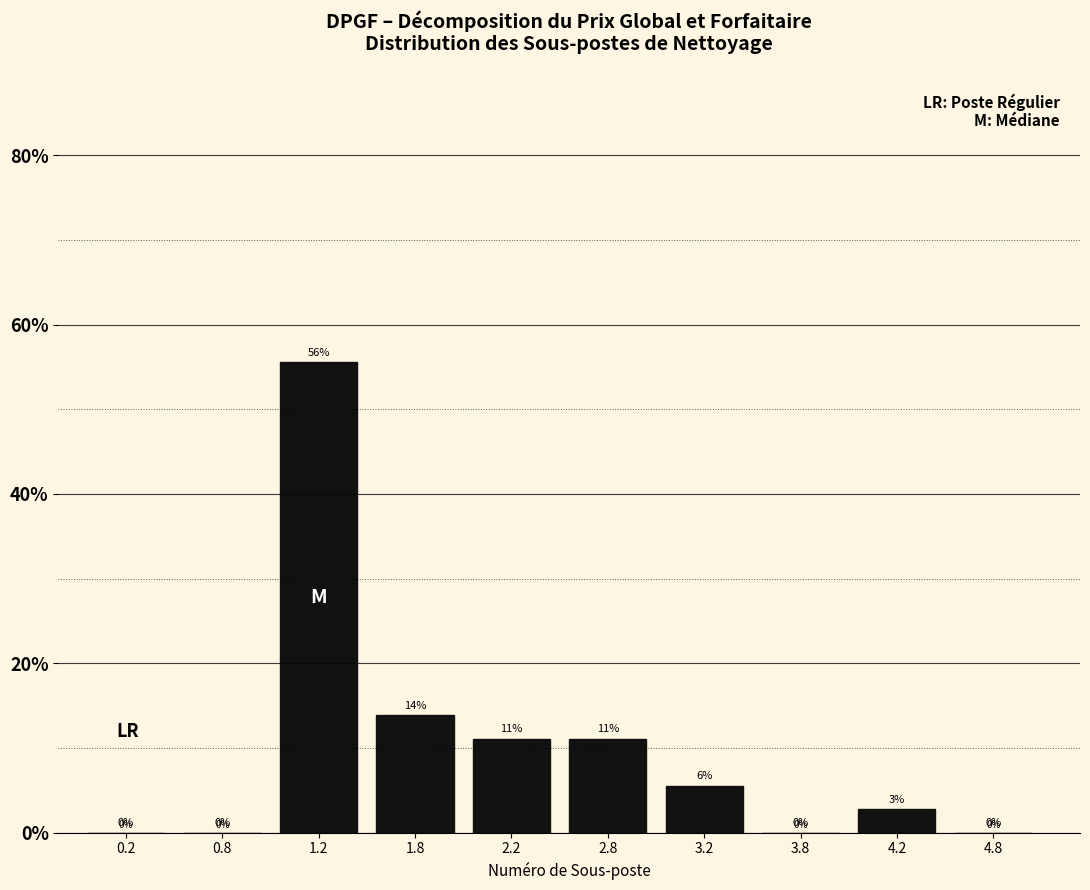

Which range on the x-axis has the tallest bar?

1.0 to 1.5